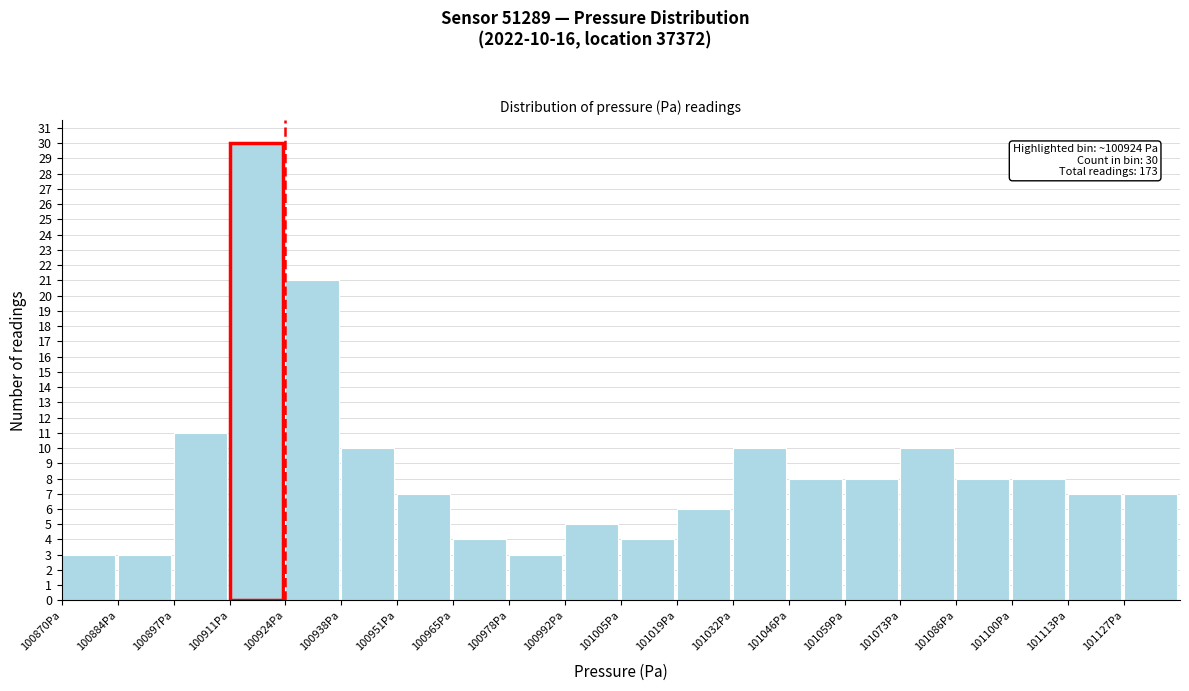

Which range on the x-axis has the tallest bar?

100910 to 100924